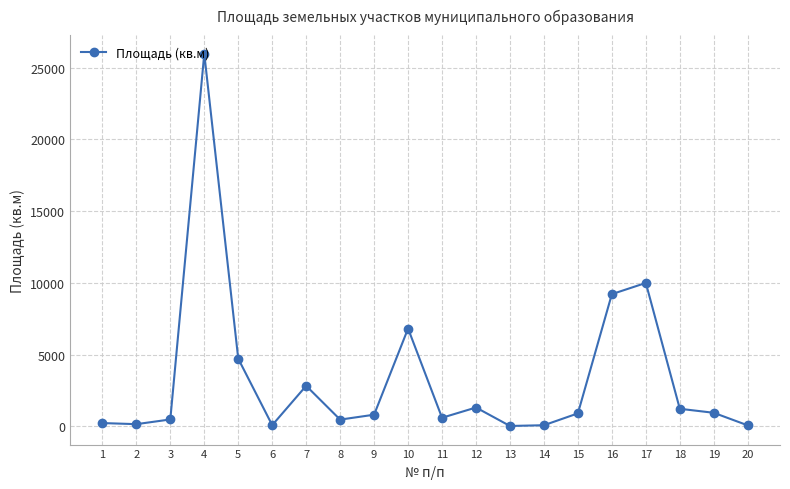

Between 11 and 18, which is larger?

18